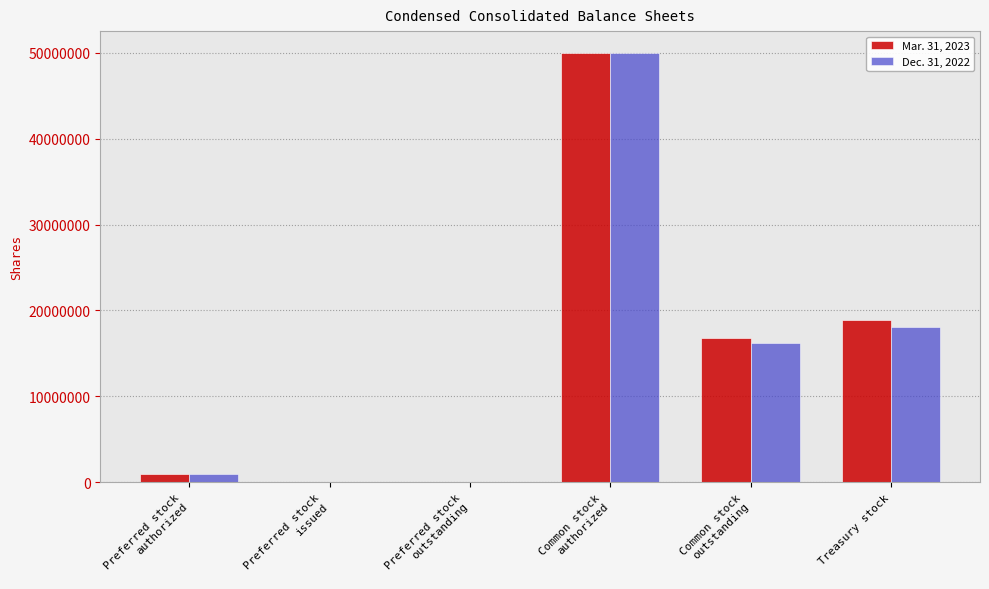

True or false: Dec. 31, 2022 has a value of 9524830 at Treasury stock.

False